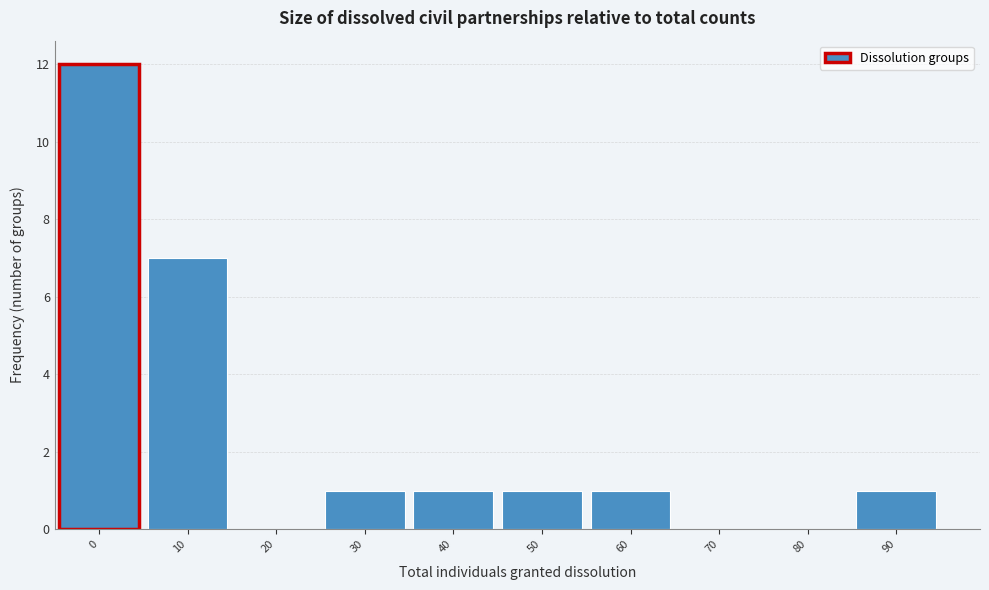

Reading right to left, list all the values displayed in this chart.

90=1	80=0	70=0	60=1	50=1	40=1	30=1	20=0	10=7	0=12